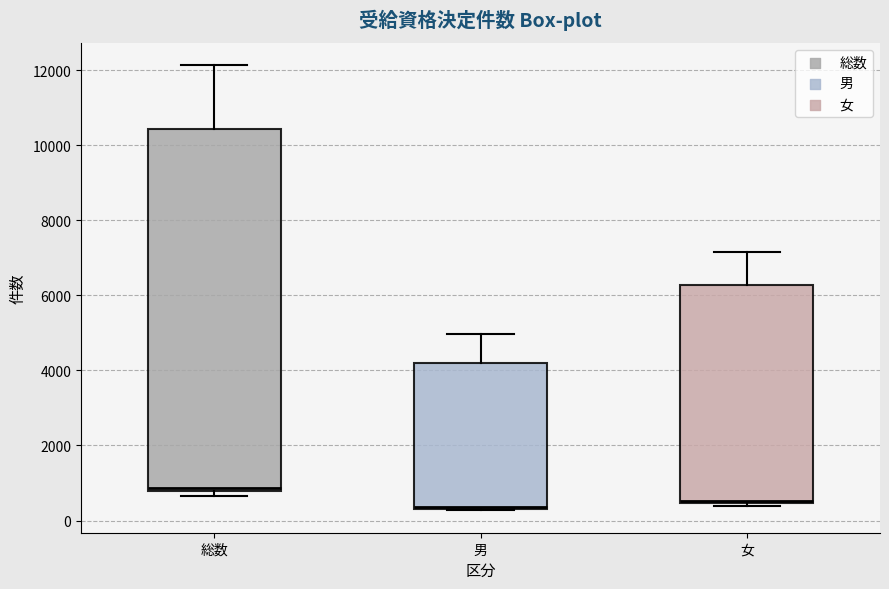

Reading left to right, transcribe this box plot: for each box, give where its median line is, the range the box spans, and where its two whiskers end, as read against the y-axis. The values are not printed on the chart, so give them approximately, as read against the axis.

総数: median 800 (just above the box's lower edge), box 800 to 10400, whiskers 600 to 12200
男: median 400 (just above the box's lower edge), box 400 to 4200, whiskers 200 to 5000
女: median 600, box 400 to 6200, whiskers 400 (just below the box's lower edge) to 7200